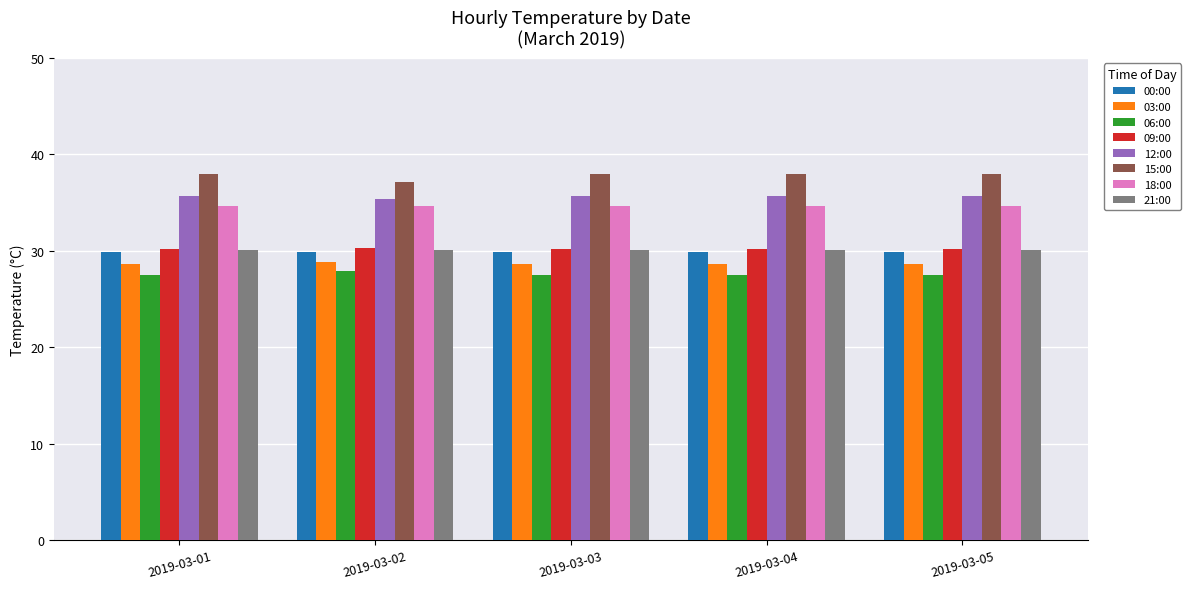

What are all the series names shown in the legend?

00:00, 03:00, 06:00, 09:00, 12:00, 15:00, 18:00, 21:00